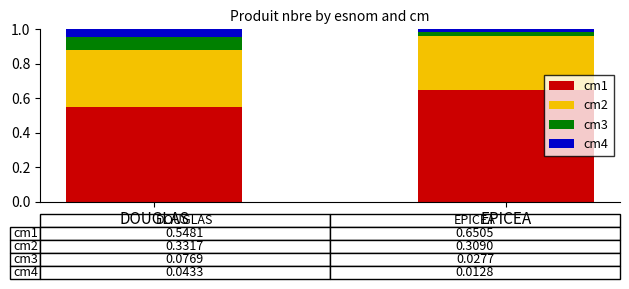

What is the total value across all series at DOUGLAS?

1.0